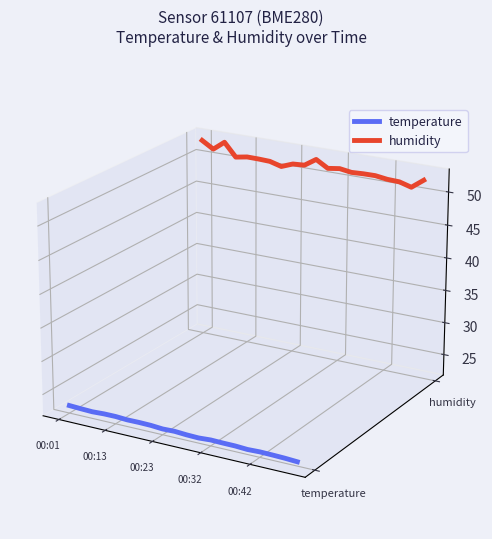

Which series has the largest range (max minus min)?

temperature